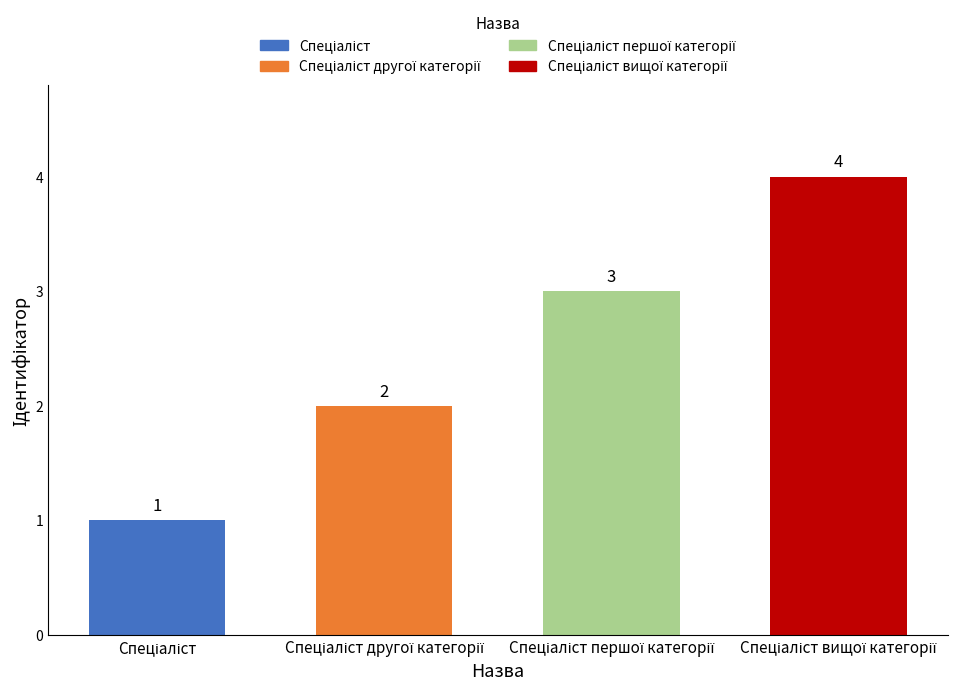

Rank the categories by value from highest to lowest.

Спеціаліст вищої категорії, Спеціаліст першої категорії, Спеціаліст другої категорії, Спеціаліст